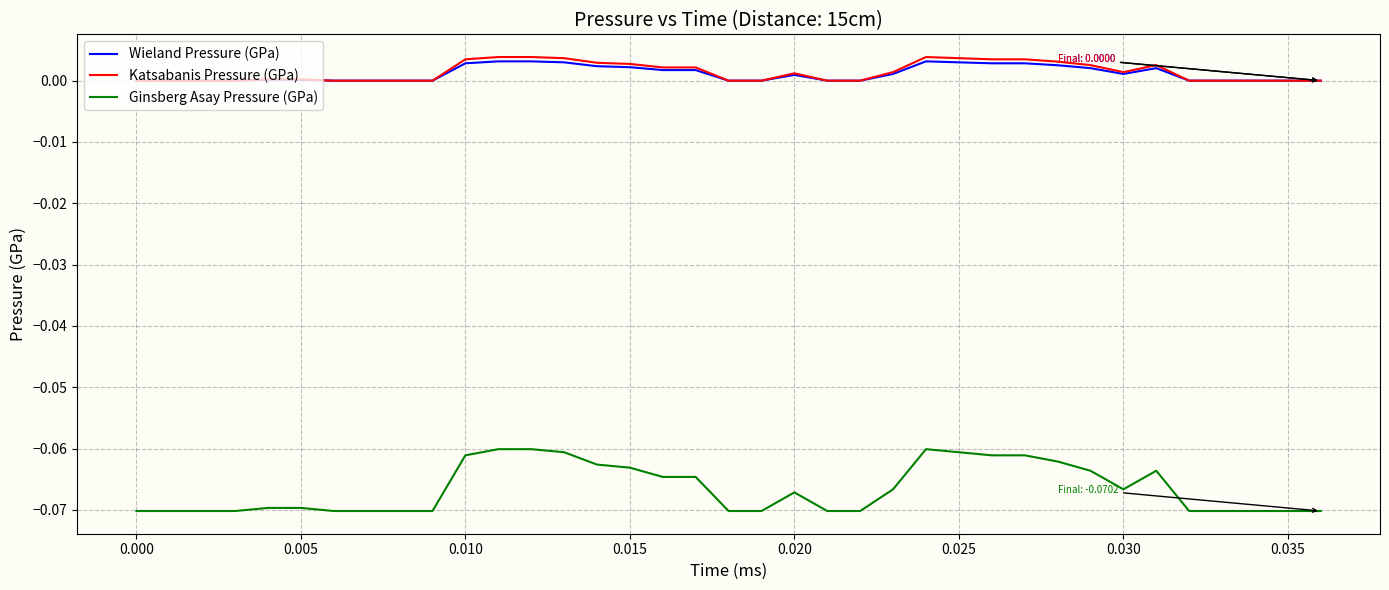

Count the number of data series in this chart.

3